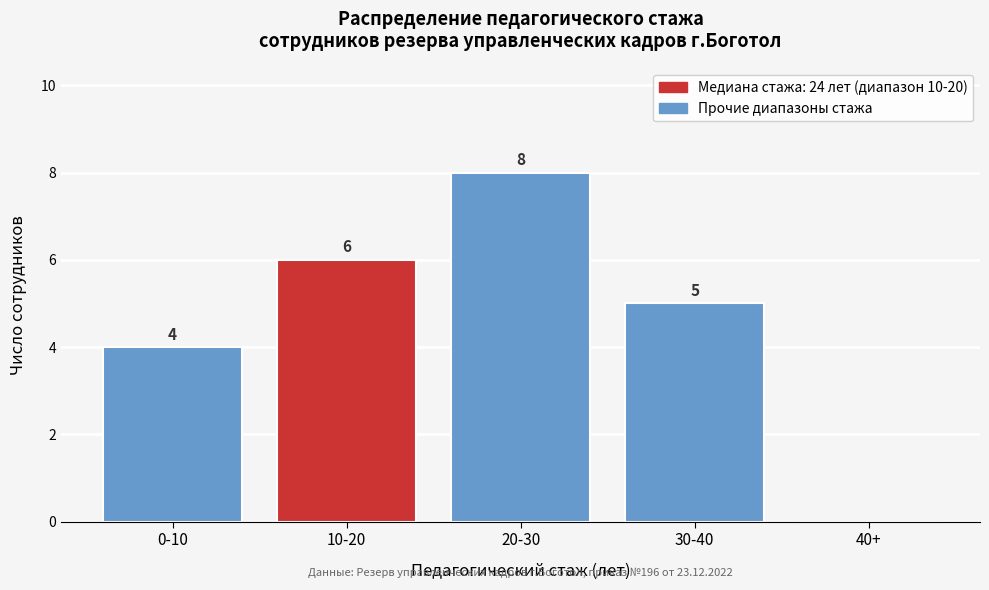

Reading left to right, list all the values displayed in this chart.

0-10=4	10-20=6	20-30=8	30-40=5	40+=0